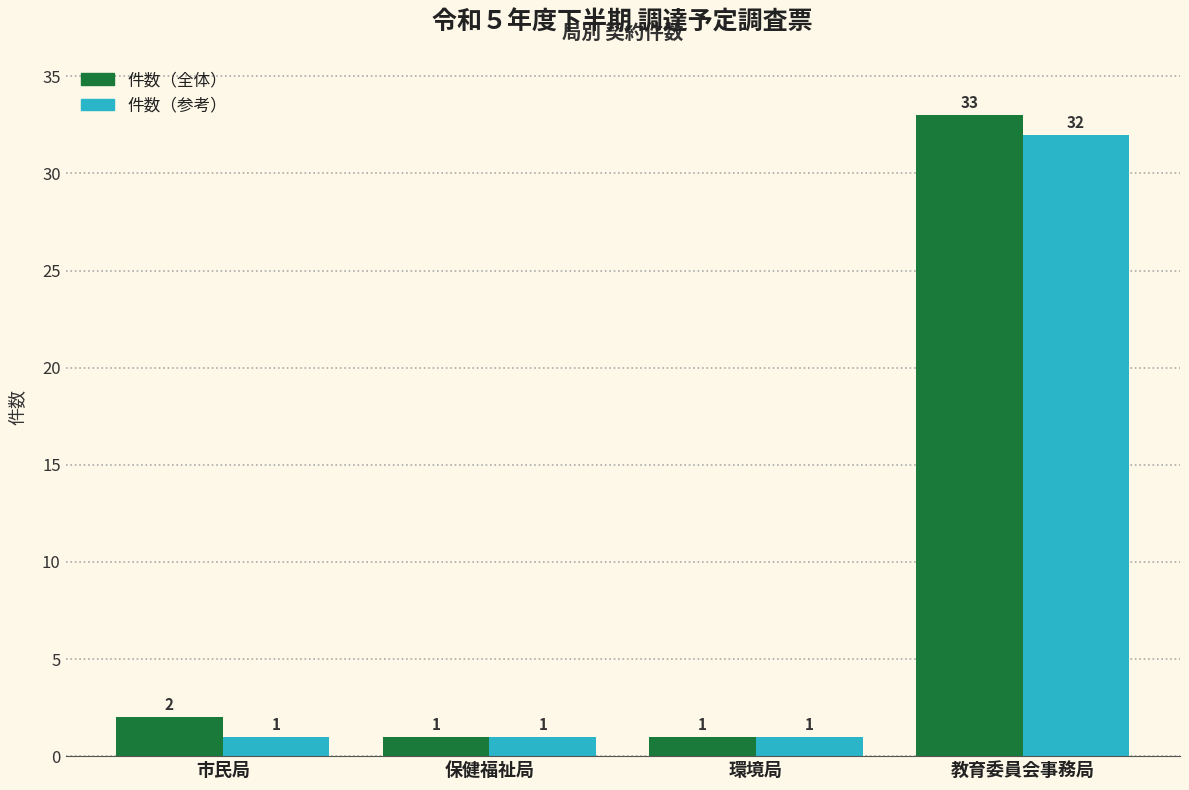

Rank the series at 教育委員会事務局 from lowest to highest value.

件数（参考）, 件数（全体）